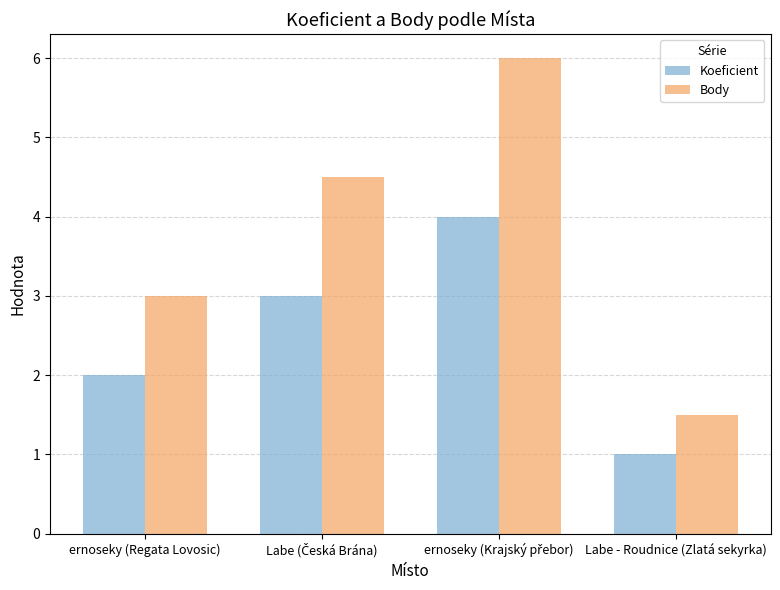

What is the value of the Koeficient bar at the 4th from the left?

1.0